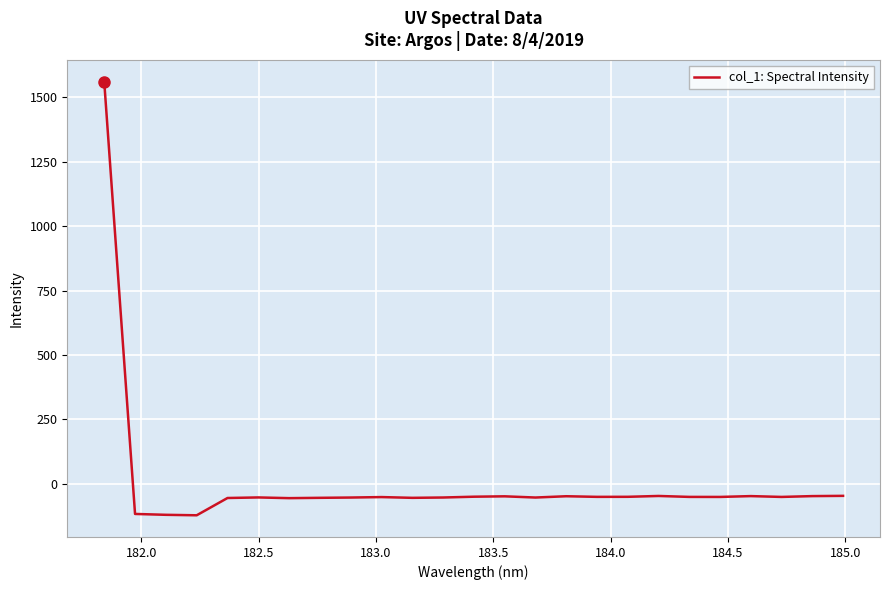

What is the maximum value shown in the chart?

1561.8